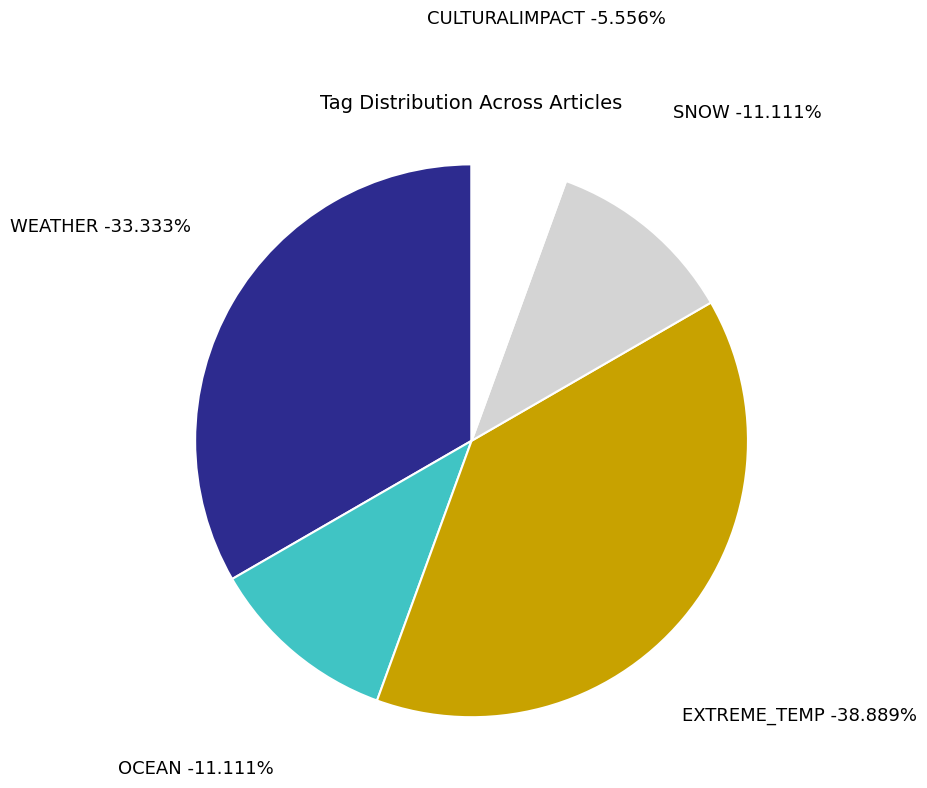

Does any single category account for the majority?

No